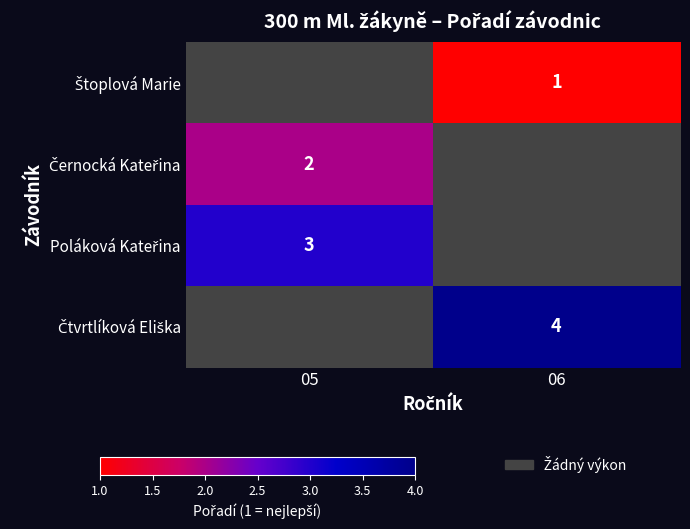

What is the spread (max minus min) of values at 06?

3.0